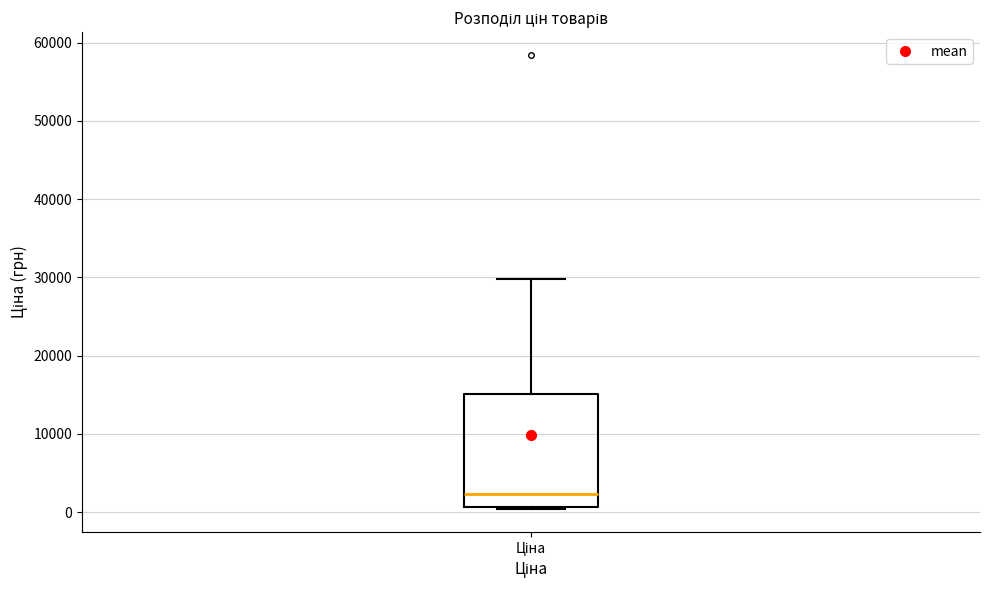

Where does the upper whisker of the box for Ціна end on the y-axis? The values are not printed on the chart, so give them approximately, as read against the axis.

30000